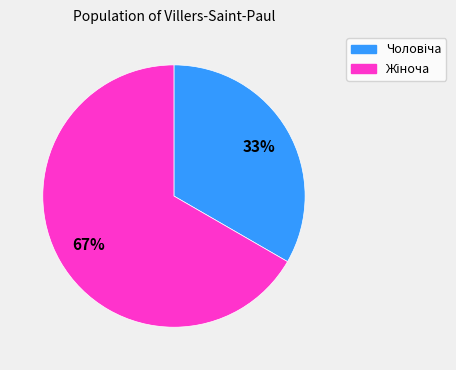

Is there any slice that represents more than half of the pie?

Yes